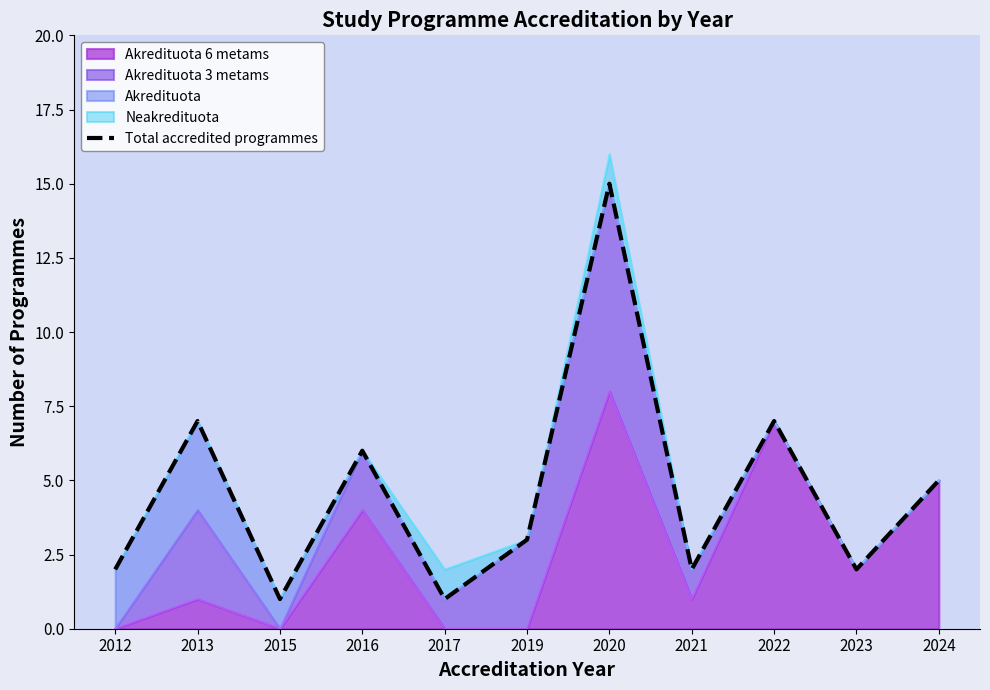

Does the chart have visible grid lines?

No